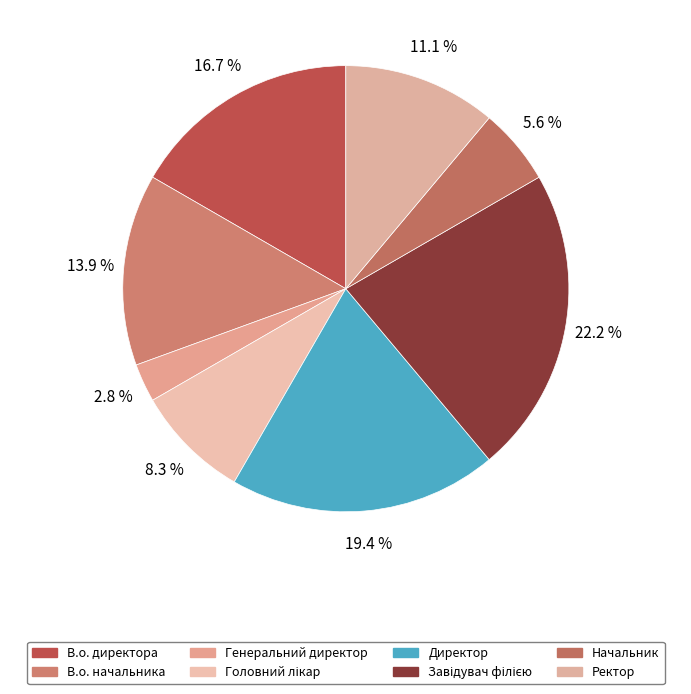

To the nearest percent, what portion does Головний лікар represent?

8%